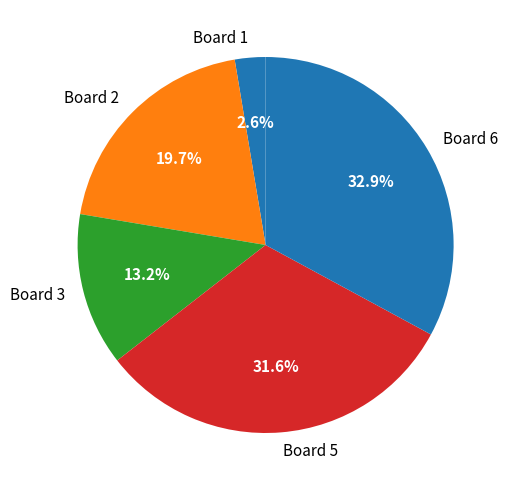

What is the ratio of the value at Board 5 to the value at Board 3?

2.4